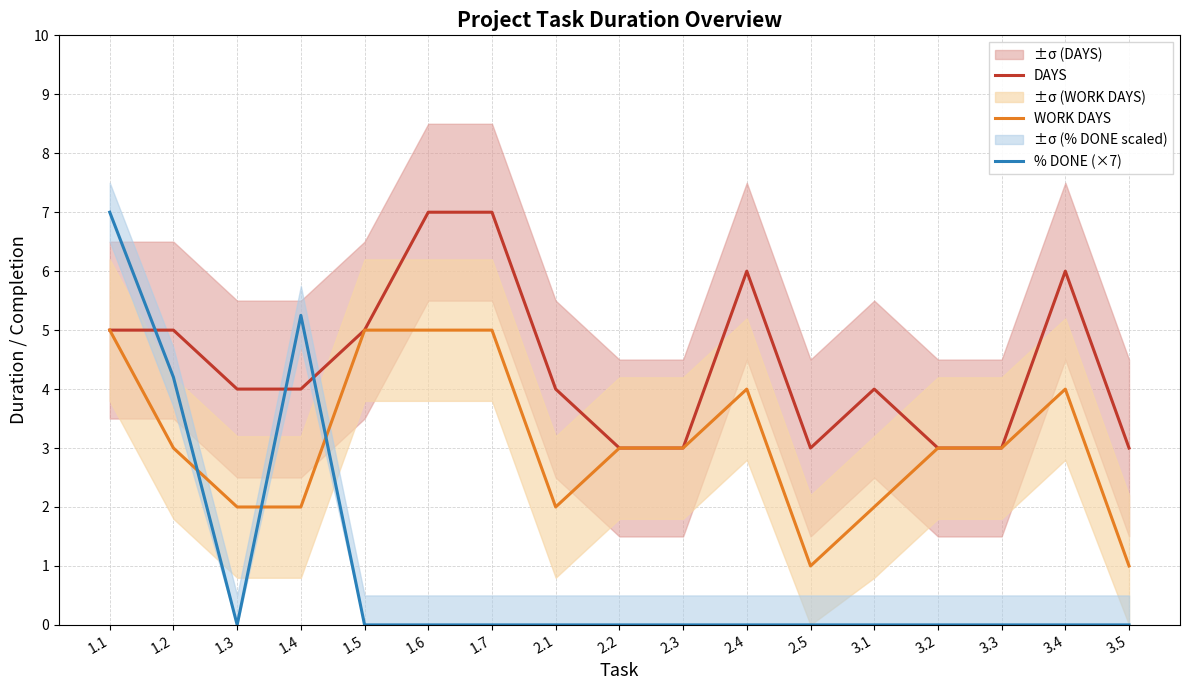

The value of % DONE (×7) at 1.4 is 2.6. True or false?

False